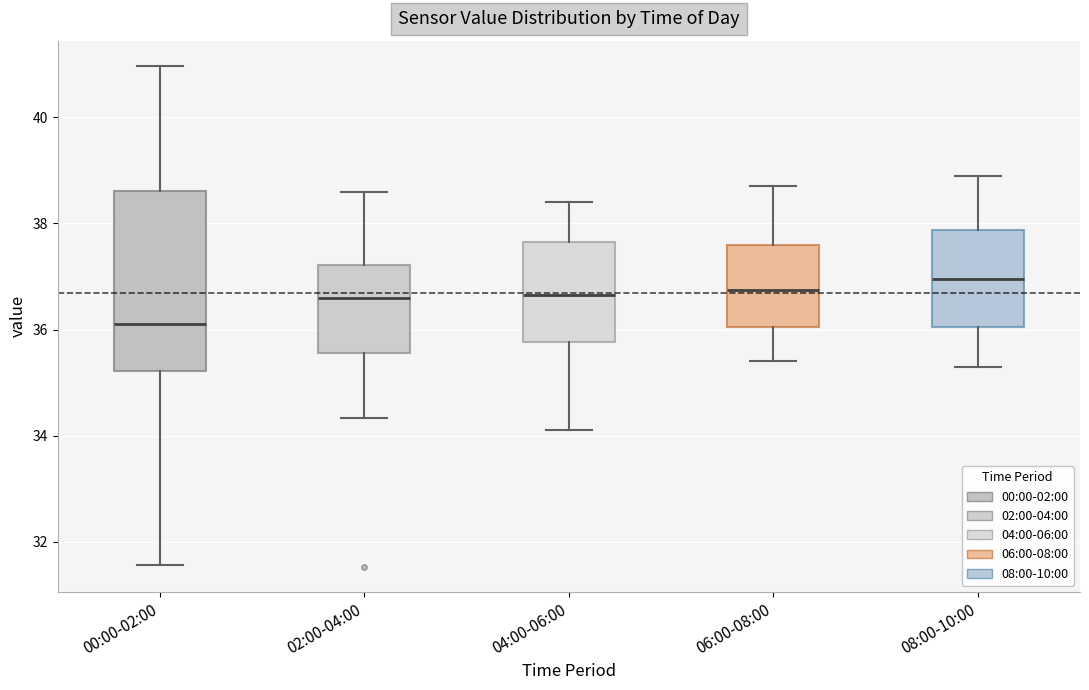

Where is the upper edge of the box for 04:00-06:00 on the y-axis? The values are not printed on the chart, so give them approximately, as read against the axis.

37.6